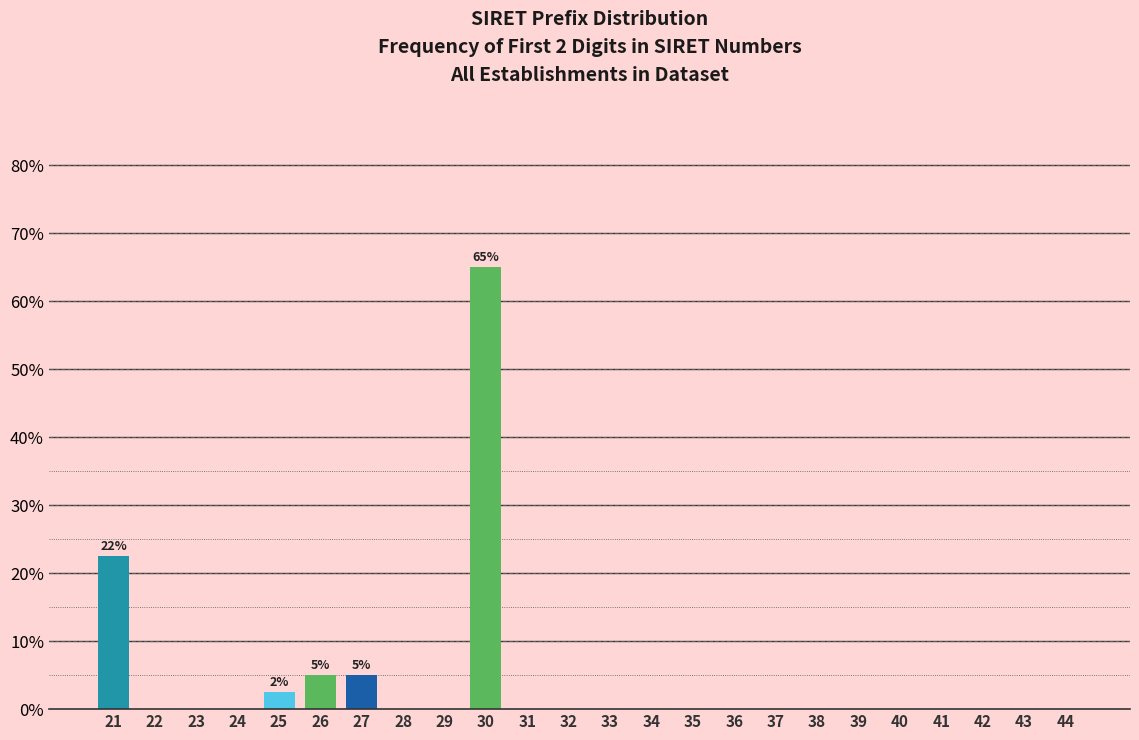

Reading right to left, extract all data points from this chart.

44=0.0	43=0.0	42=0.0	41=0.0	40=0.0	39=0.0	38=0.0	37=0.0	36=0.0	35=0.0	34=0.0	33=0.0	32=0.0	31=0.0	30=65.0	29=0.0	28=0.0	27=5.0	26=5.0	25=2.5	24=0.0	23=0.0	22=0.0	21=22.5